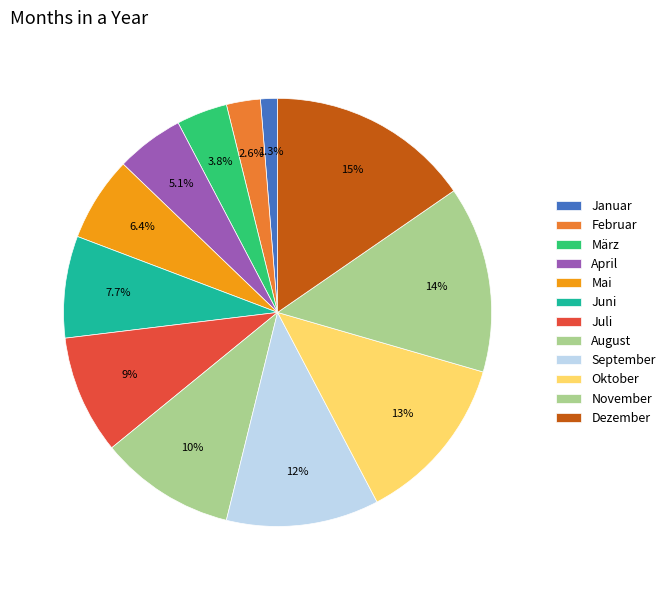

To the nearest percent, what is the difference between the November and Mai slice percentages?

8%